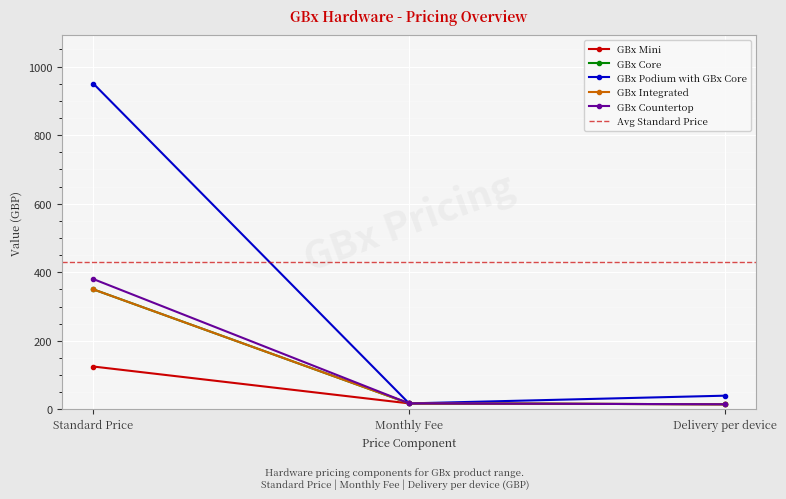

Does the chart display data point markers on the line(s)?

Yes